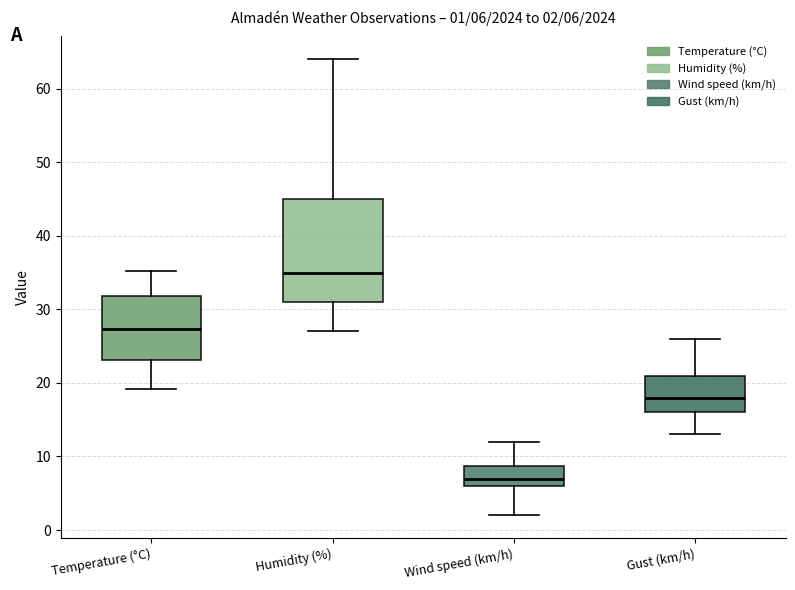

Which box is the tallest, from its lower edge to its upper edge?

Humidity (%)